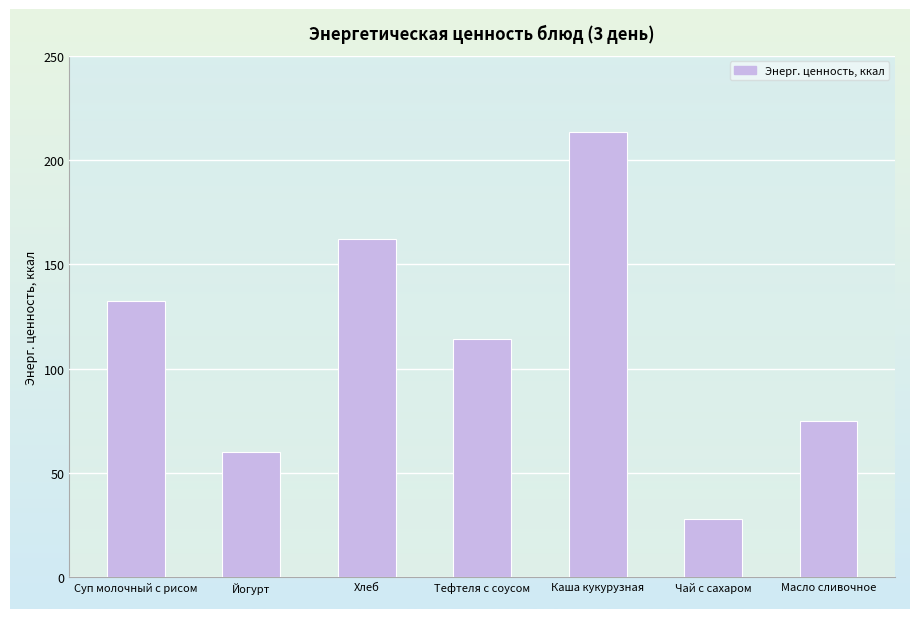

Between Масло сливочное and Чай с сахаром, which is larger?

Масло сливочное